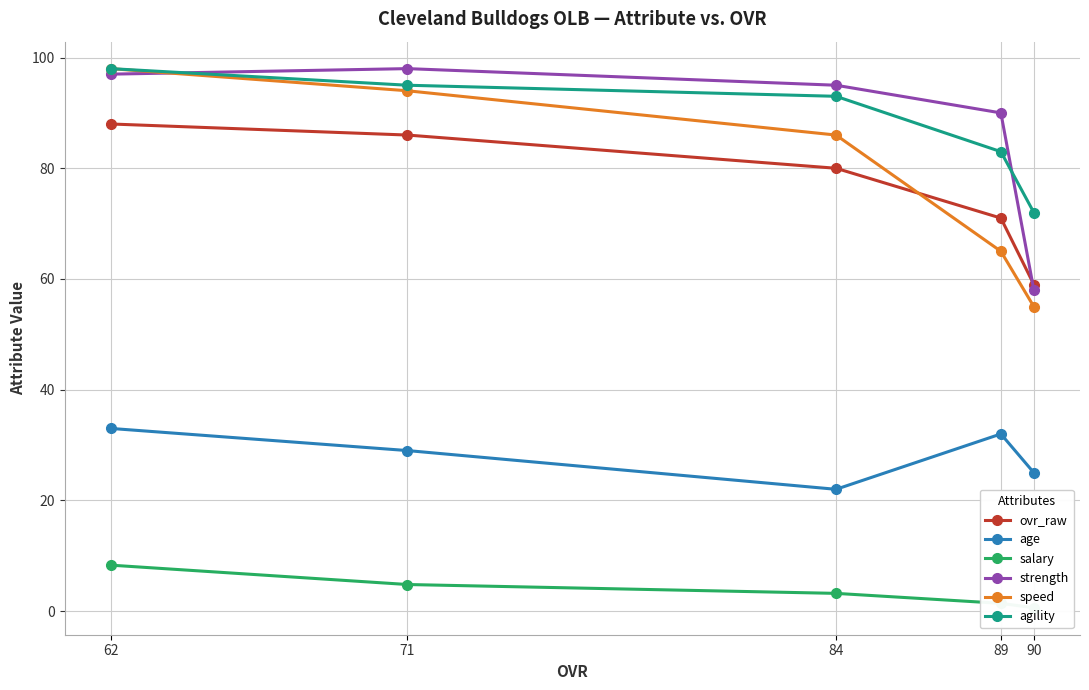

What is the minimum value for strength?

58